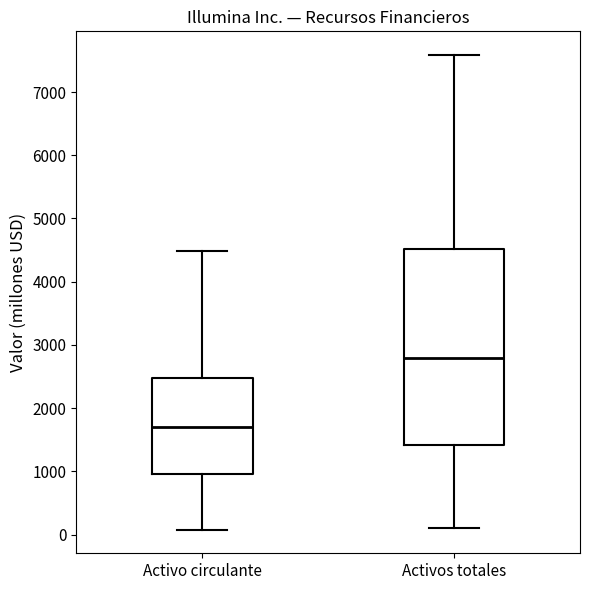

Comparing the boxes themselves (not the whiskers), which one is the tallest?

Activos totales